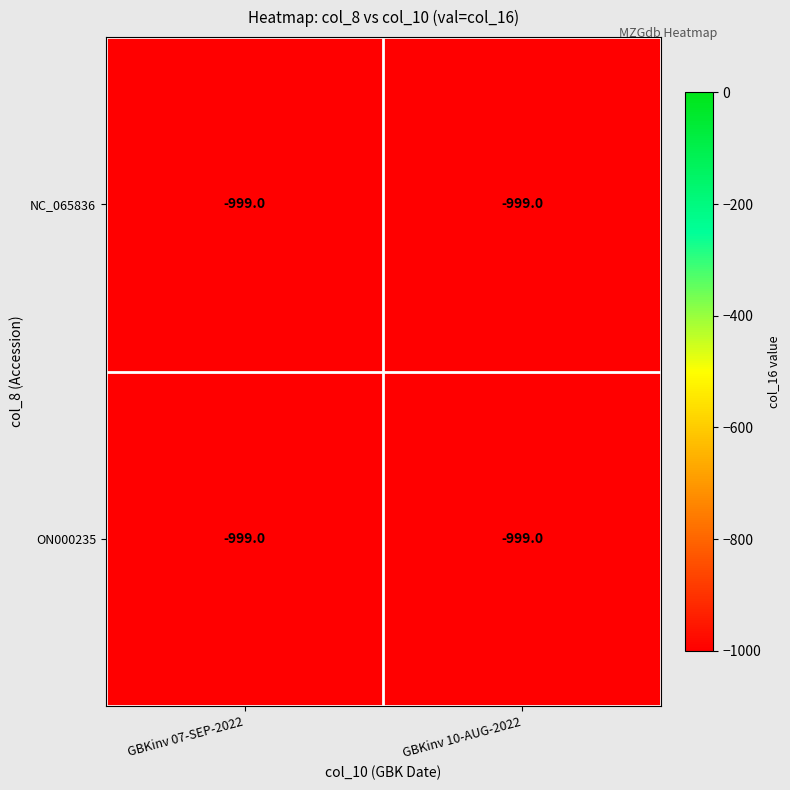

Reading left to right, transcribe all the data shown in this chart.

NC_065836: GBKinv 07-SEP-2022=-999.0	GBKinv 10-AUG-2022=-999.0
ON000235: GBKinv 07-SEP-2022=-999.0	GBKinv 10-AUG-2022=-999.0